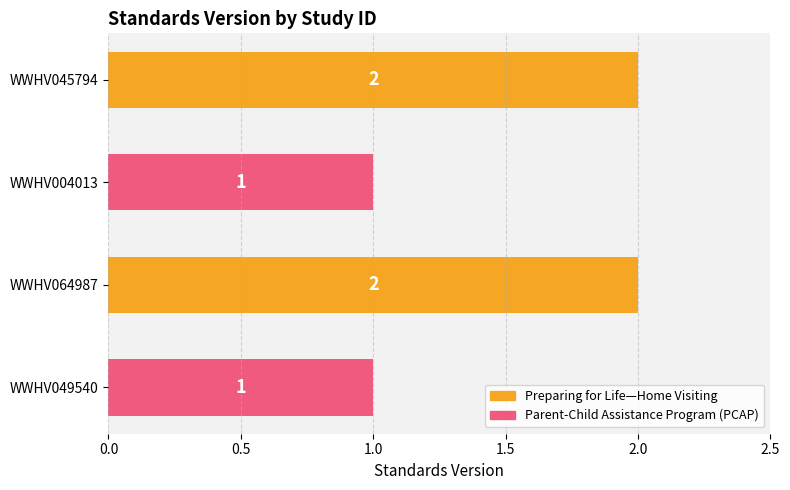

Reading top to bottom, list all the values displayed in this chart.

2	1	2	1